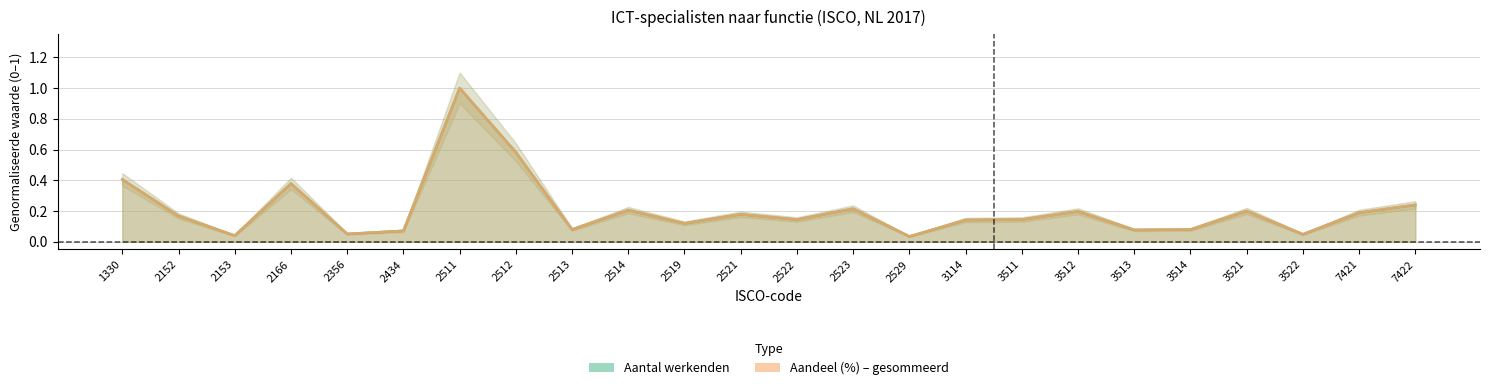

Where is the first local minimum for Aandeel (%)?

2153